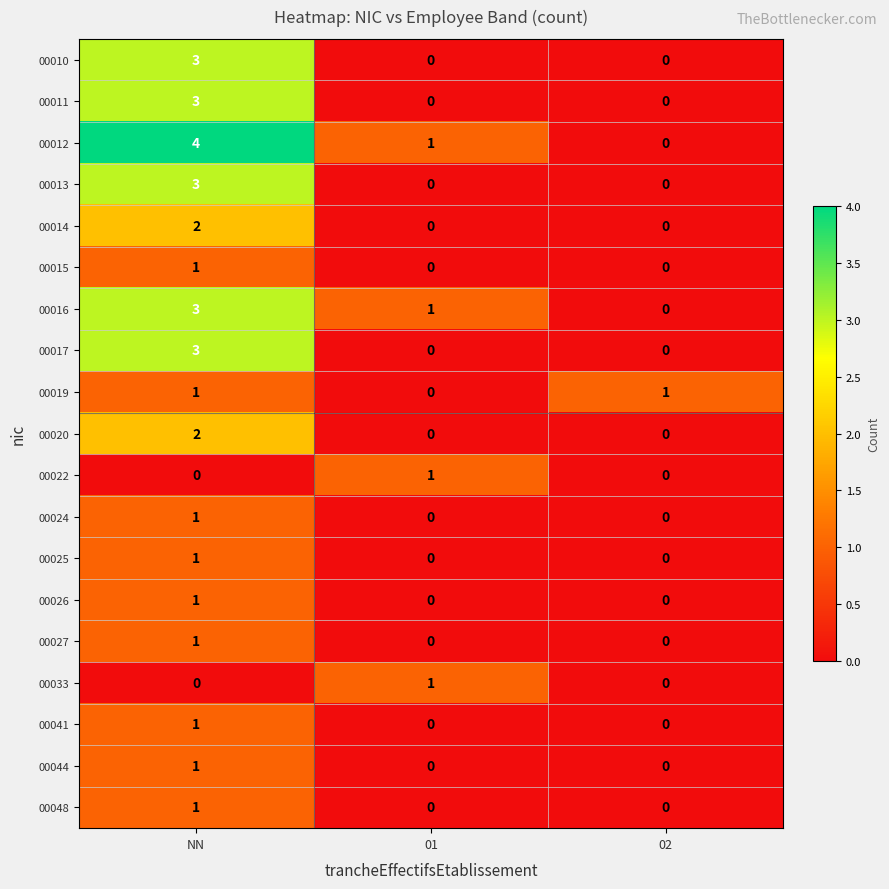

The 00016 series shows 1 at NN. True or false?

False